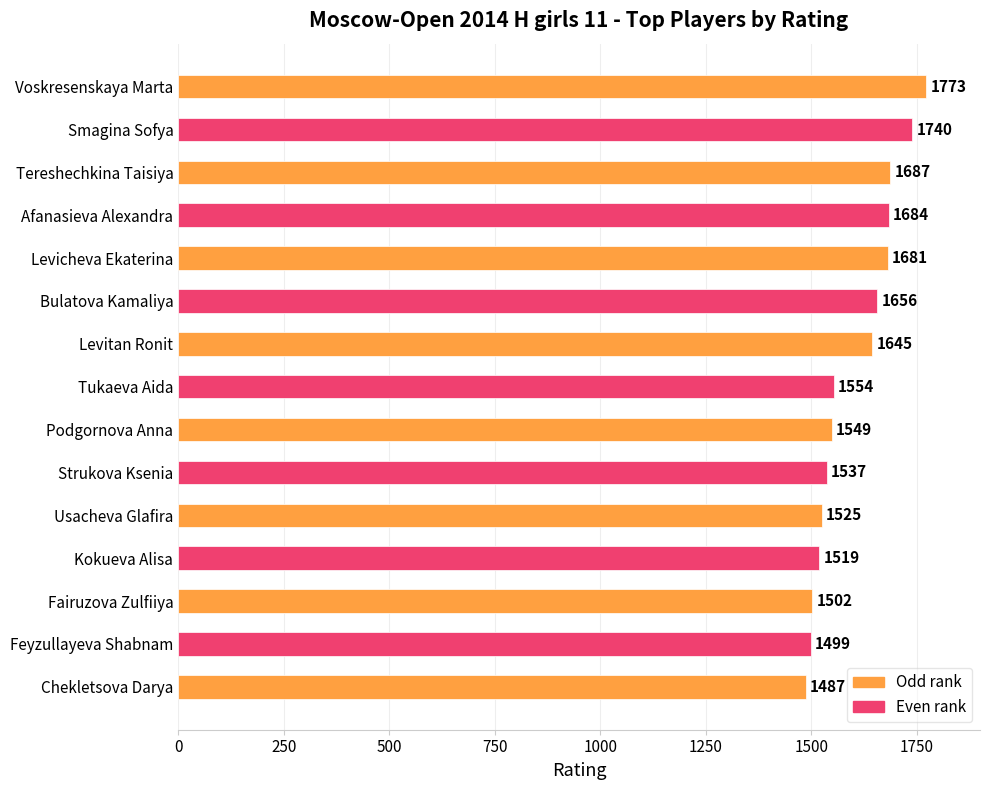

What is the ratio of the value at Kokueva Alisa to the value at Tereshechkina Taisiya?

0.9